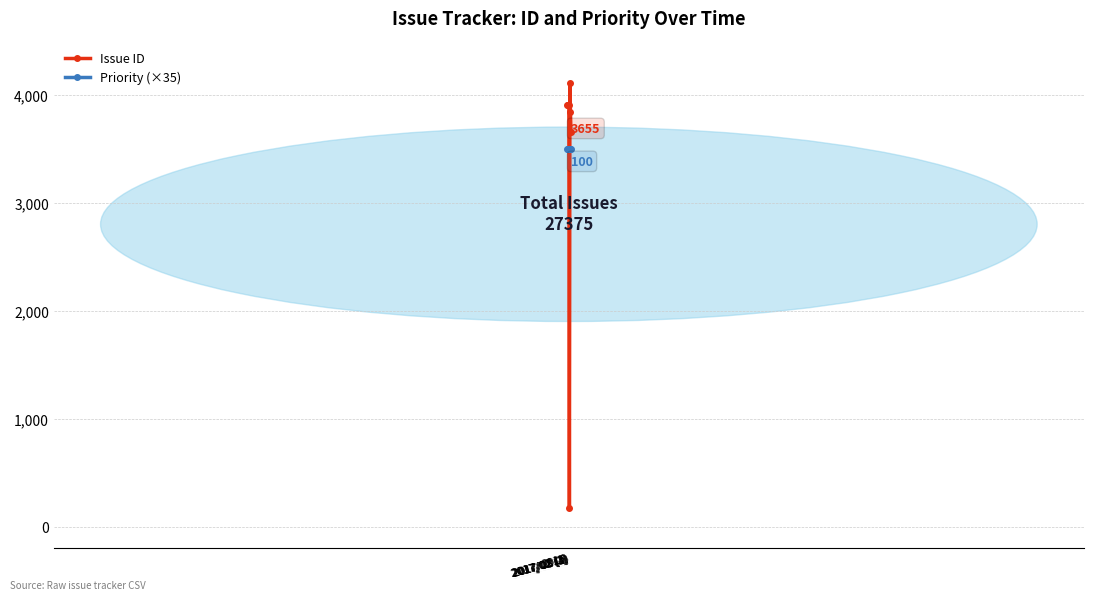

The value of Issue ID at 2017/08 (2) is 2063. True or false?

False